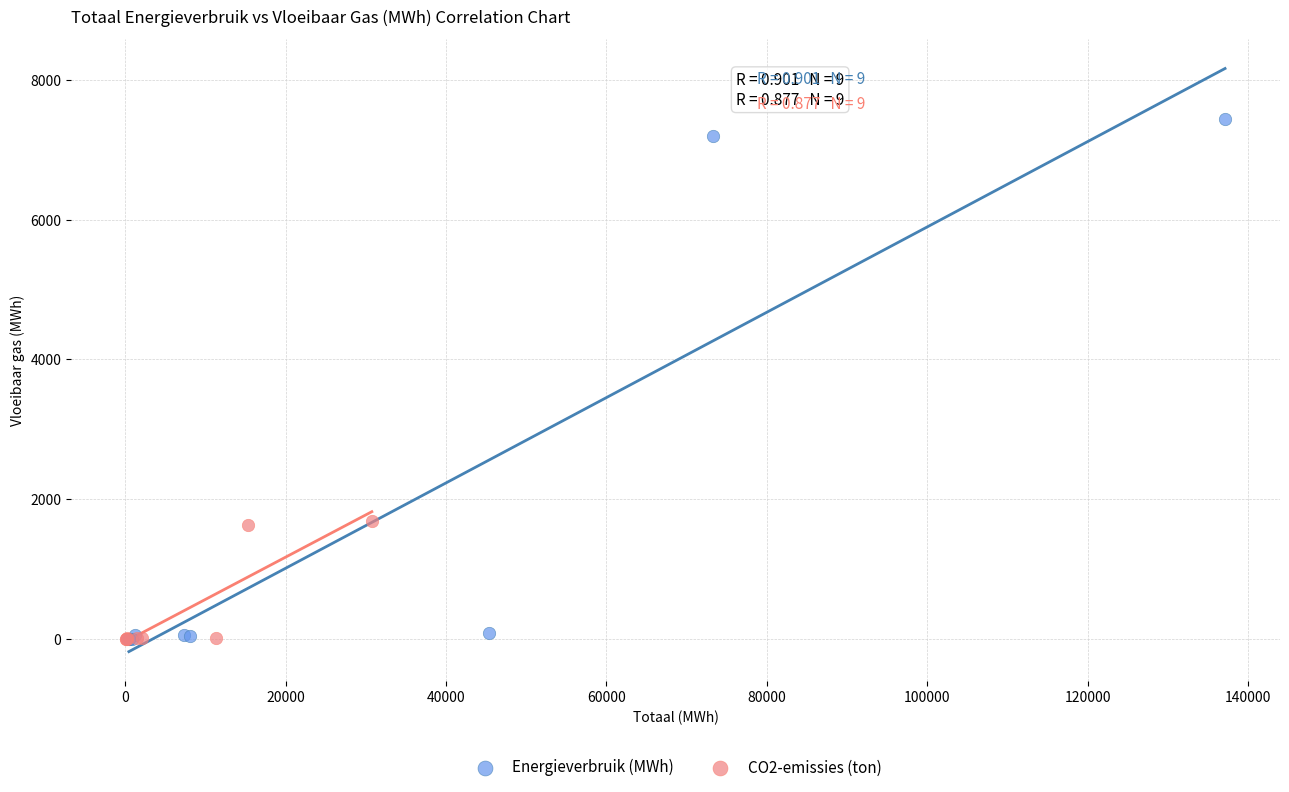

Which series contains the highest Y value?

Energieverbruik (MWh)